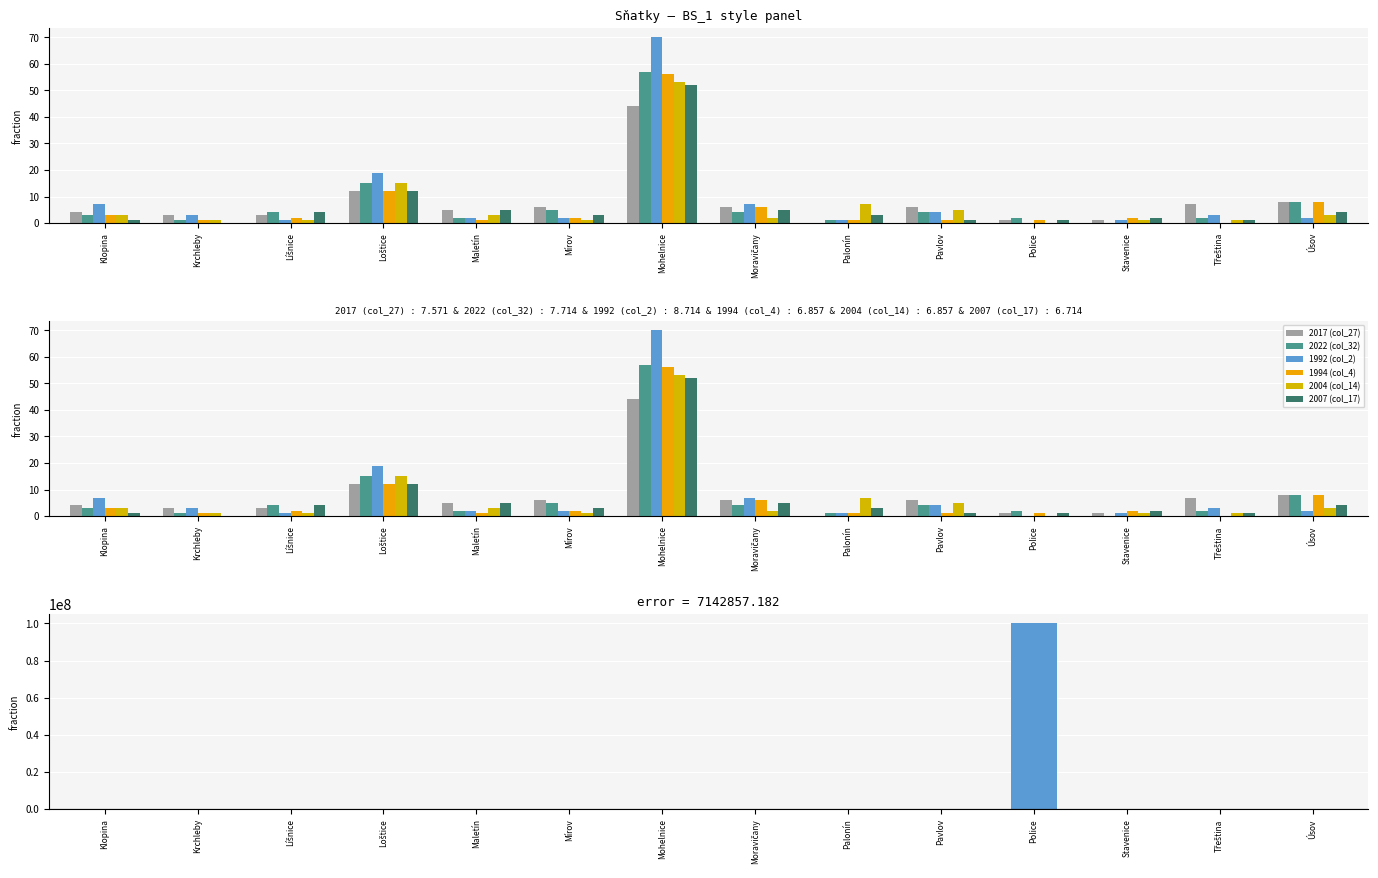

What is the label of the 2nd bar from the right?

Třeština